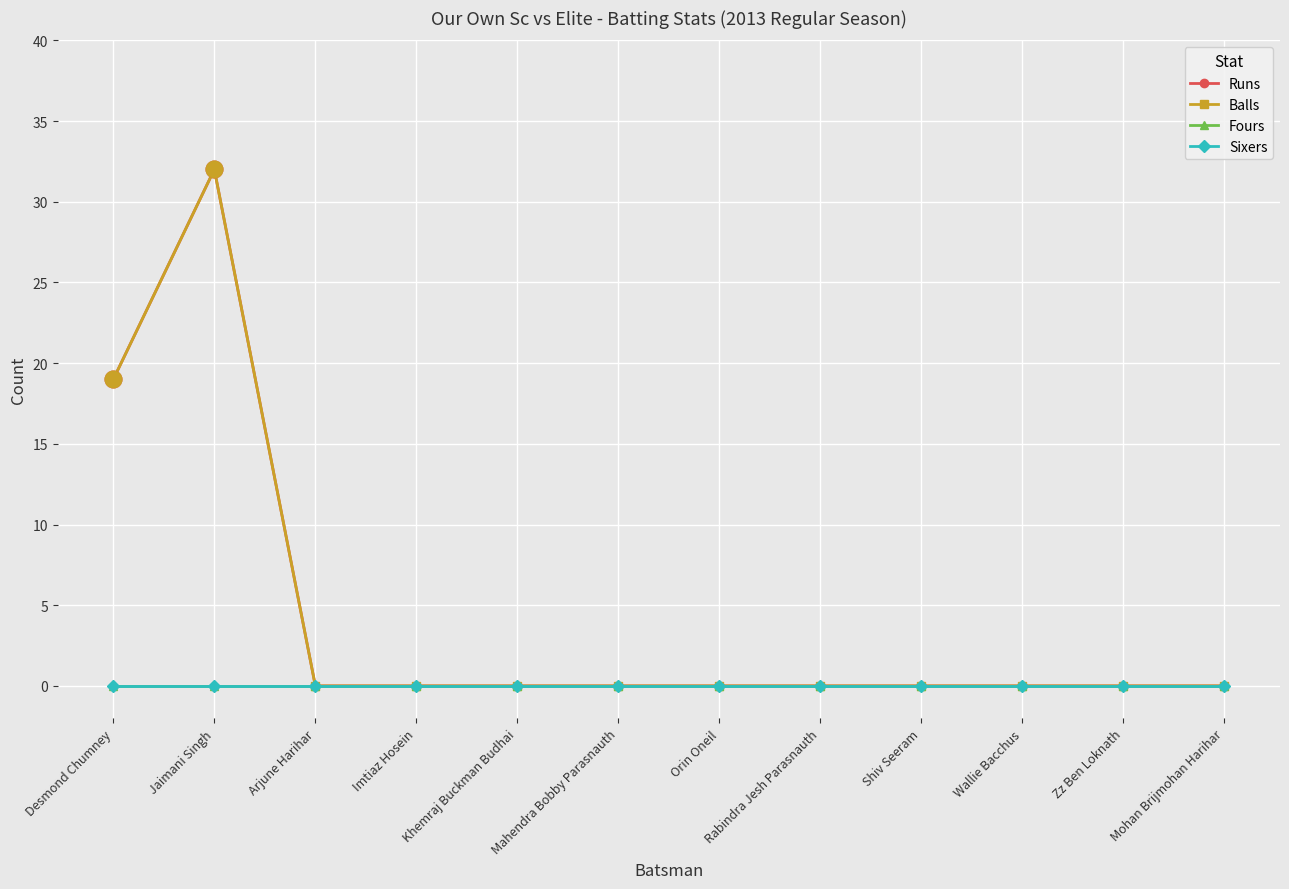

What is the difference between the maximum and second lowest values in the Balls series?

32